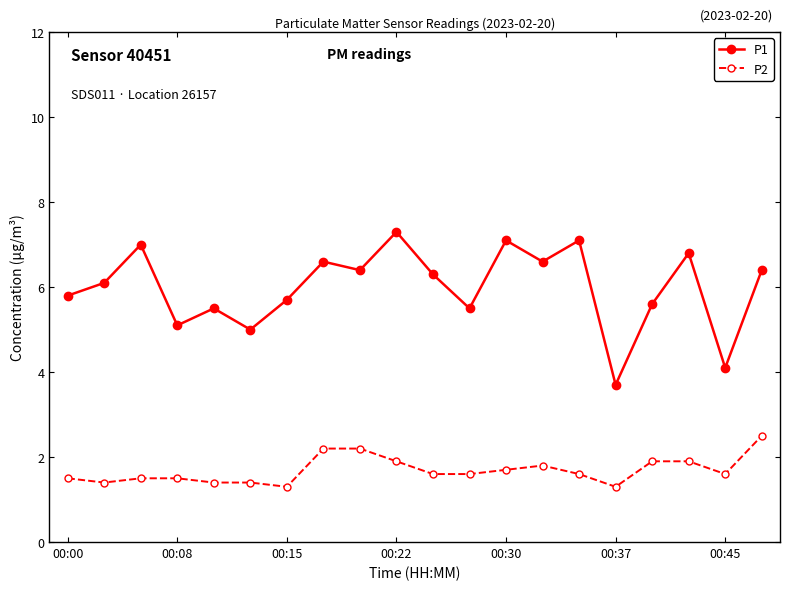

Rank the series by their maximum value, from highest to lowest.

P1, P2